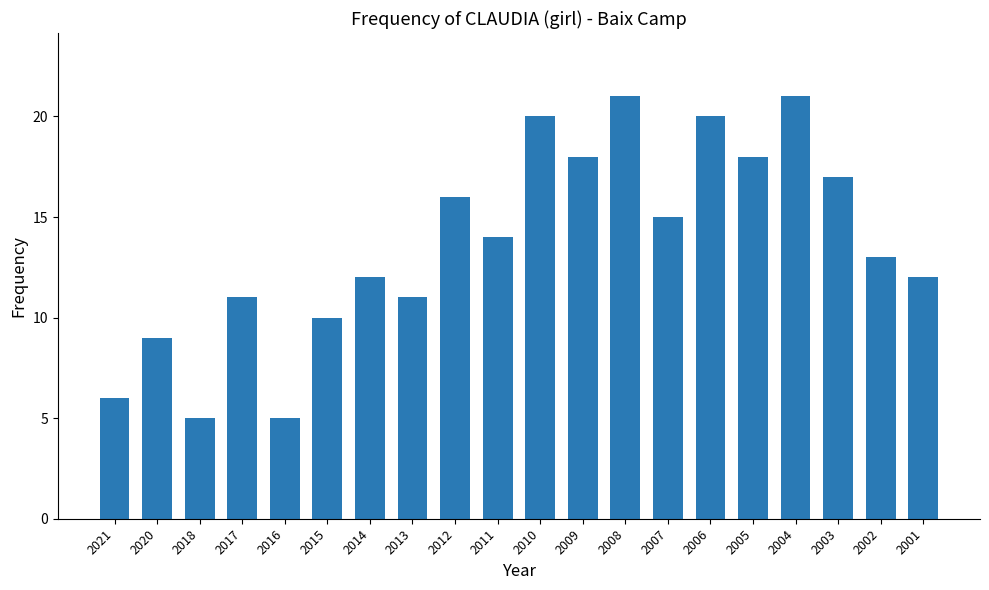

What is the maximum value shown in the chart?

21